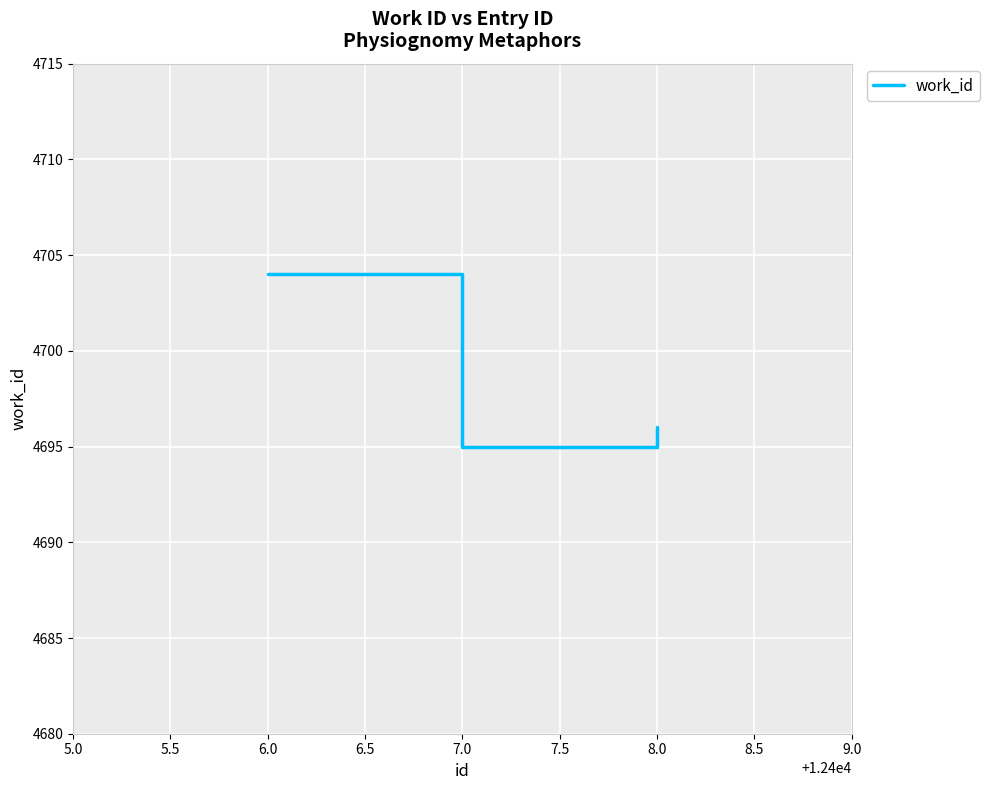

Is this an area chart (filled region under the line)?

No